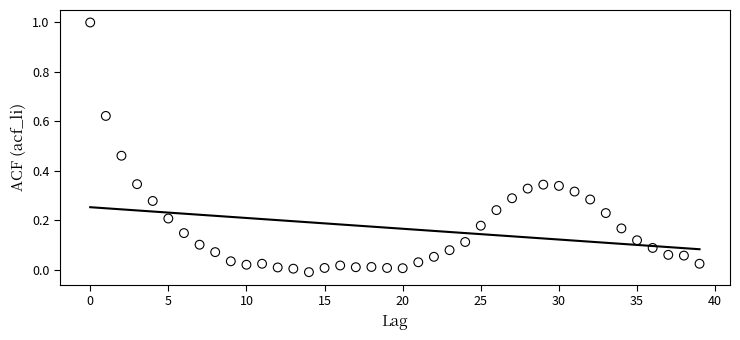

What is the range of Y values (max minus min)?

1.0